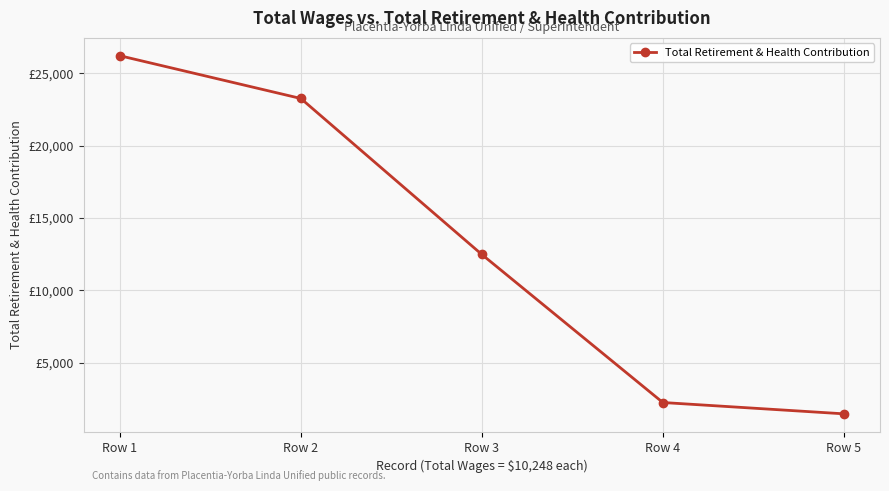

Does the chart have visible grid lines?

Yes